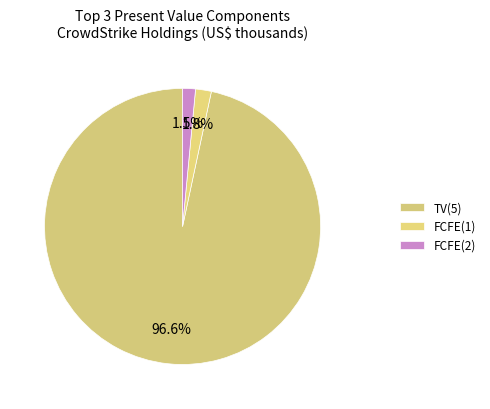

Is the sum of FCFE(2) and TV(5) greater than half?

Yes